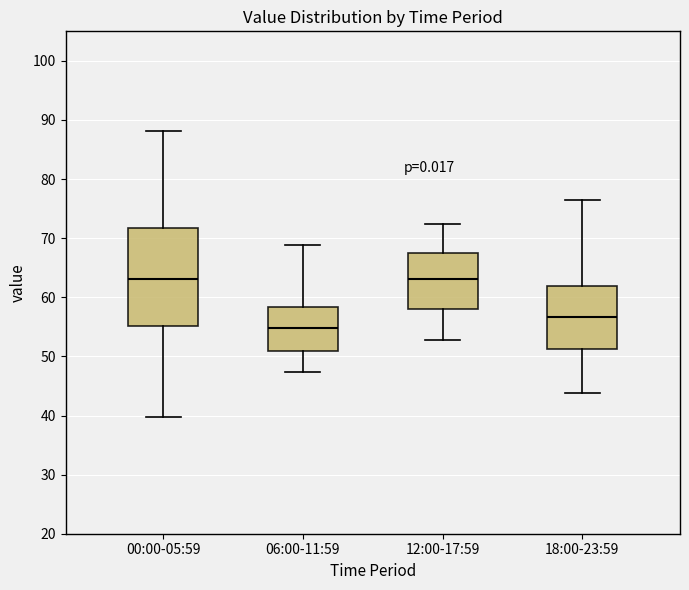

Reading left to right, read every box against the y-axis: the position of its median line, the range the box covers, and the ends of its whiskers. The values are not printed on the chart, so give them approximately, as read against the axis.

00:00-05:59: median 63, box 55 to 72, whiskers 40 to 88
06:00-11:59: median 55, box 51 to 58, whiskers 47 to 69
12:00-17:59: median 63, box 58 to 67, whiskers 53 to 72
18:00-23:59: median 57, box 51 to 62, whiskers 44 to 77